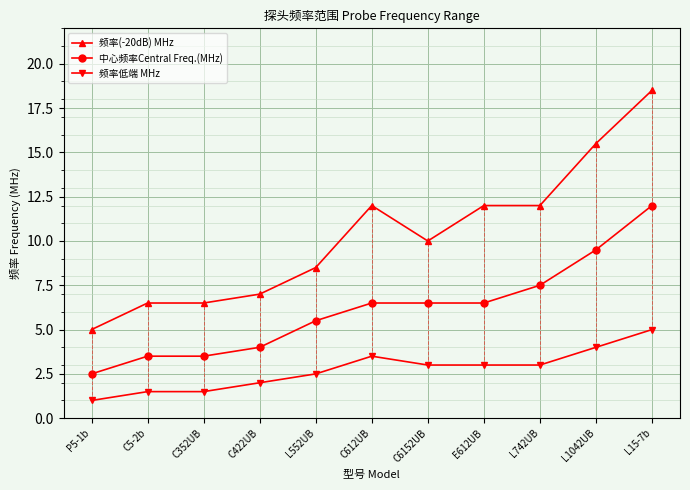

Between C352UB and L15-7b, which series saw the biggest shift?

频率(-20dB) MHz